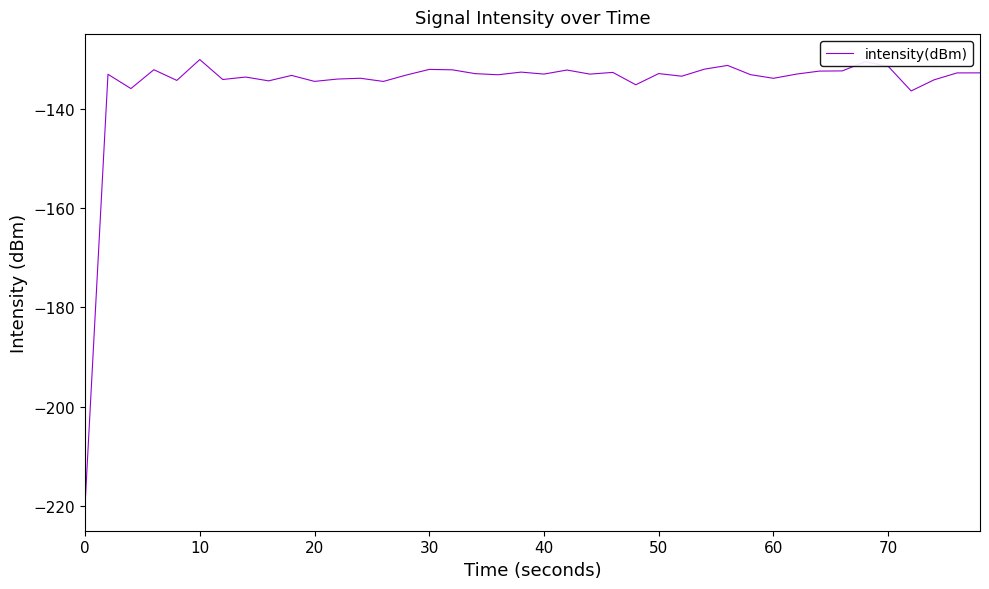

What is the difference between the maximum and minimum values?

89.9